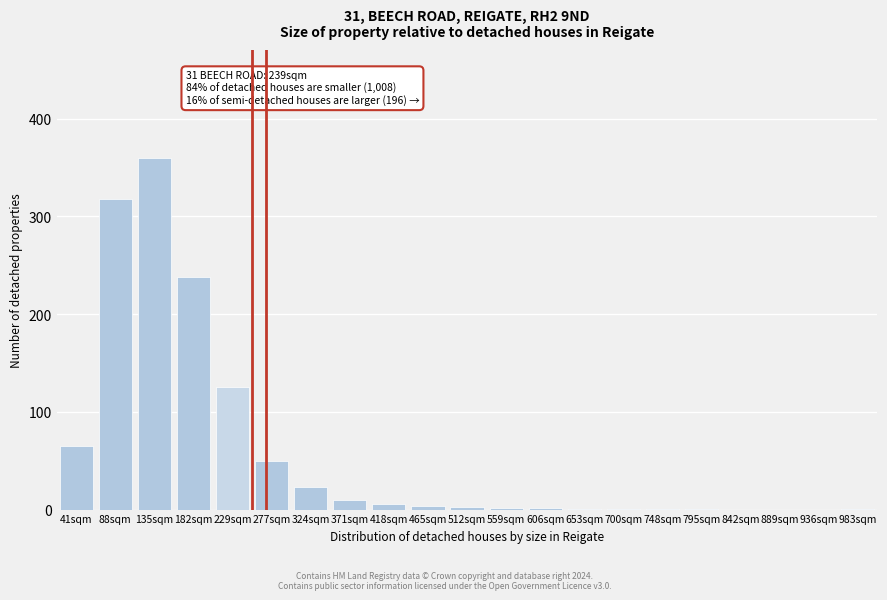

Between 229sqm and 135sqm, which is larger?

135sqm